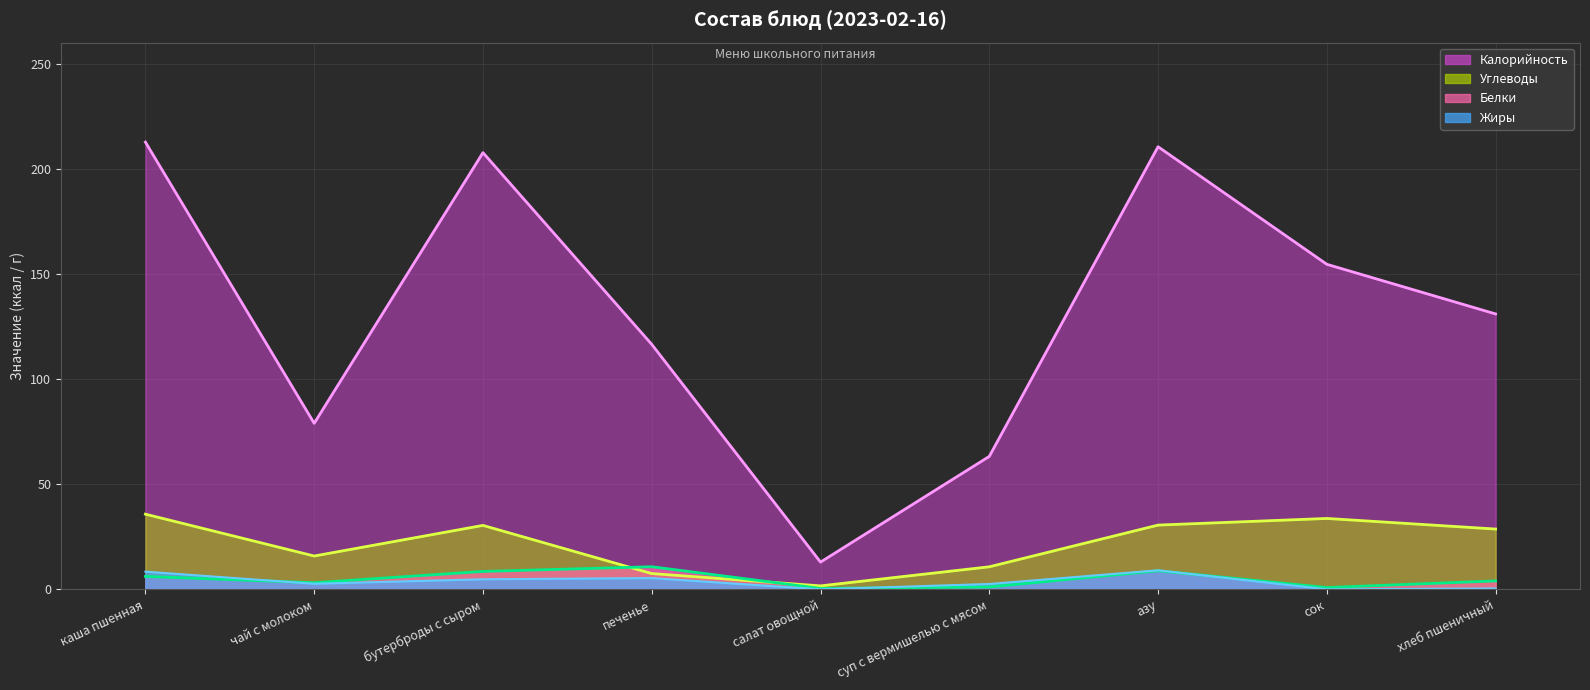

The value of Углеводы at салат овощной is 1.7. True or false?

True